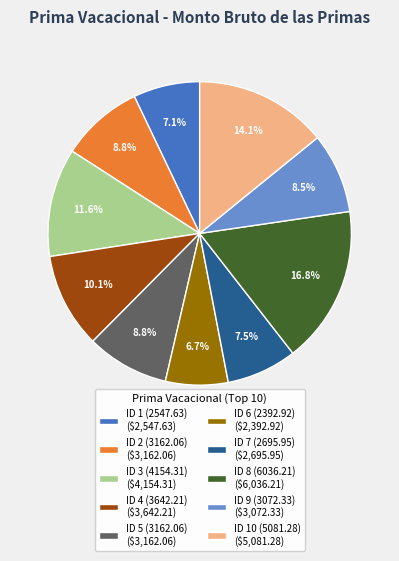

What percentage is NOT represented by ID 1 (2547.63) ($2,547.63)?

92.9%